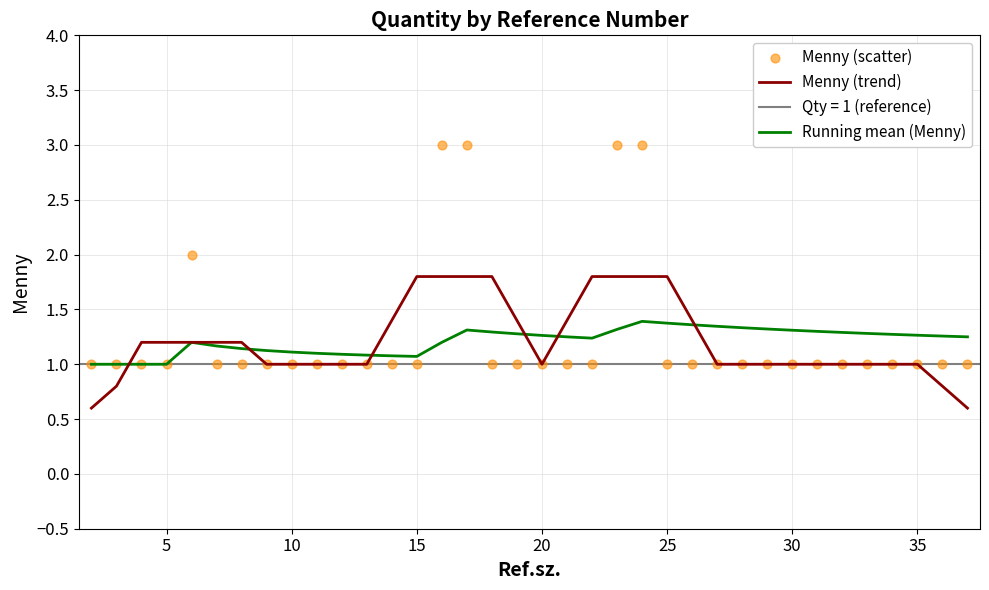

Which series contains the highest Y value?

Menny (scatter)